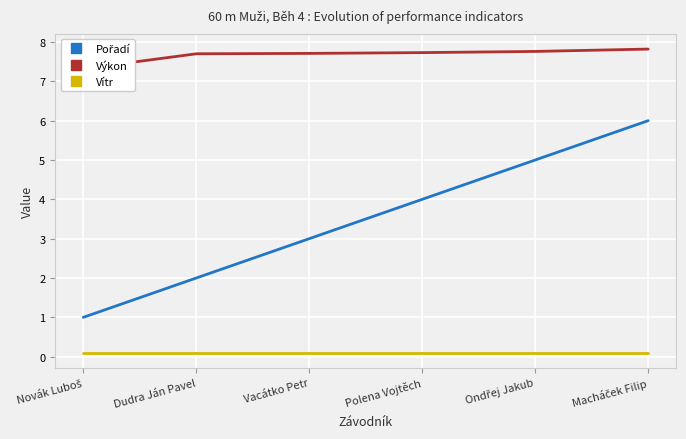

At how many categories does at least one series exceed 7?

6